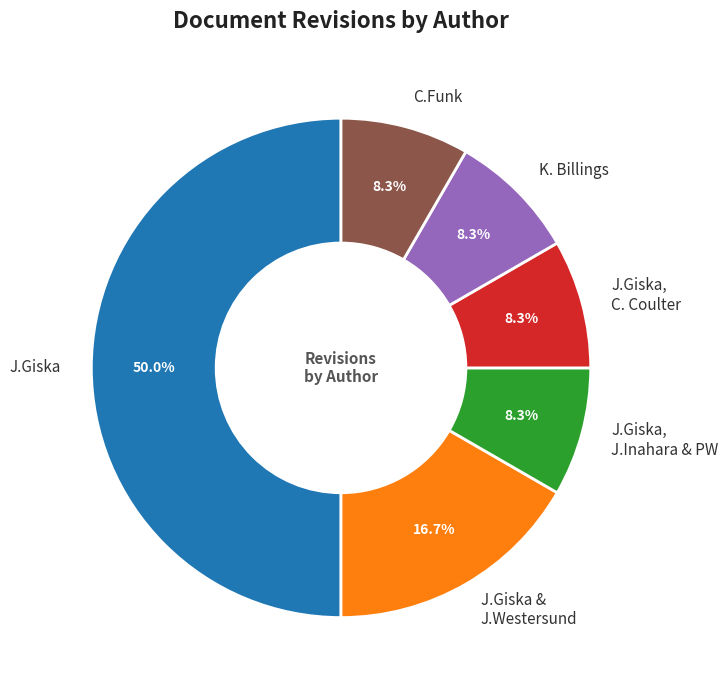

Does J.Giska & J.Westersund account for over 50% of the chart?

No